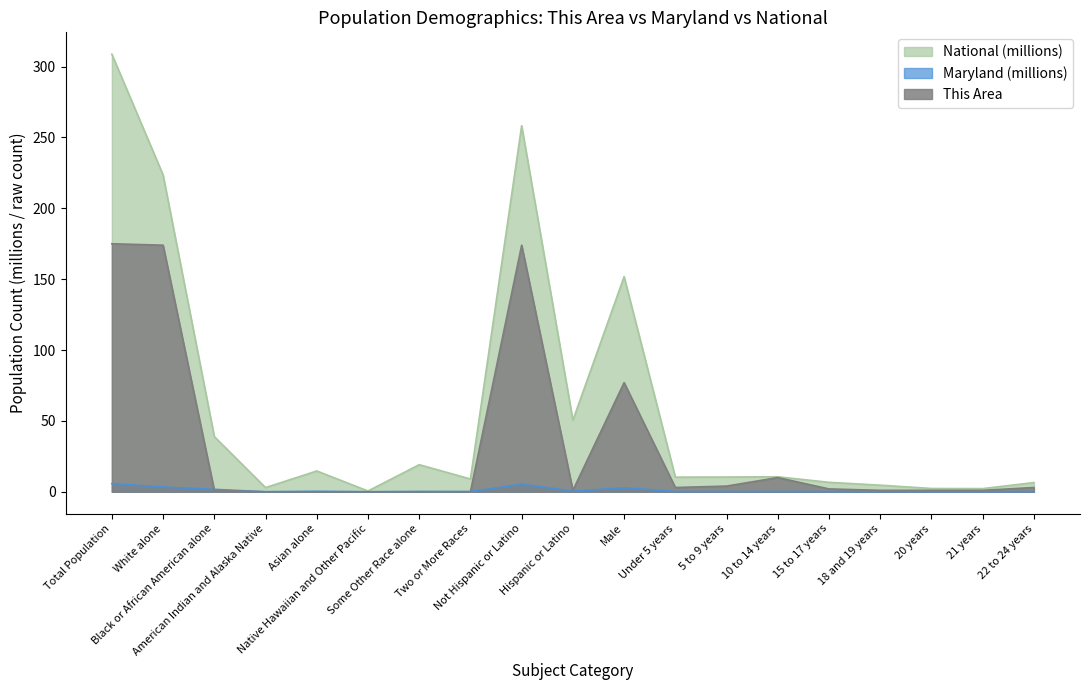

Does the chart display data point markers on the line(s)?

No